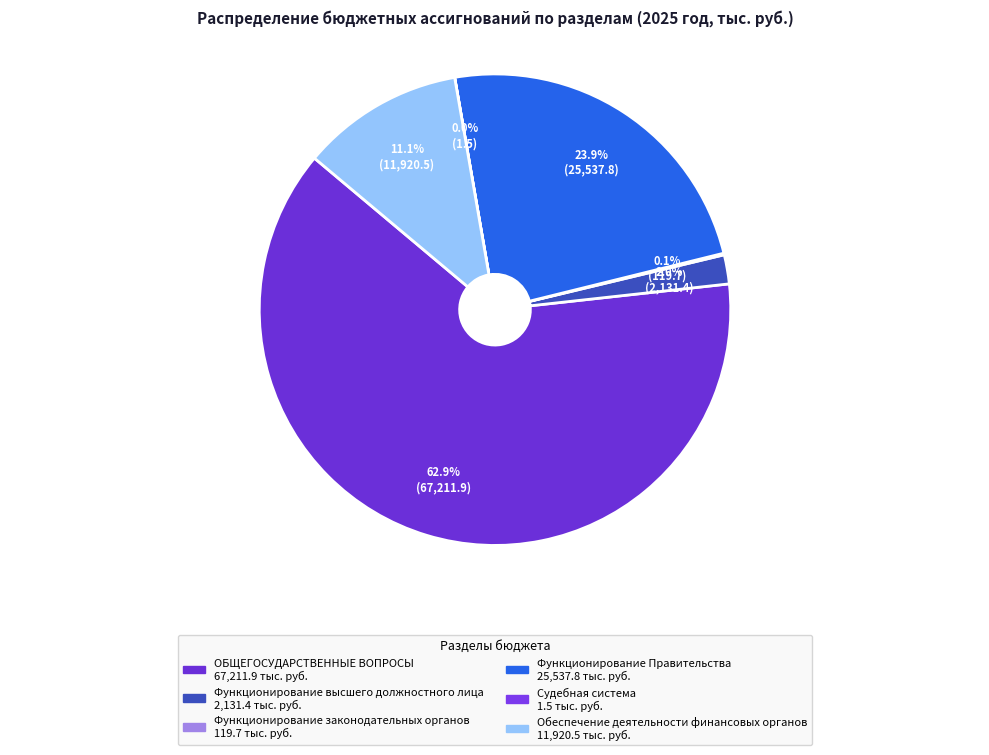

Is there a majority slice in this chart?

Yes